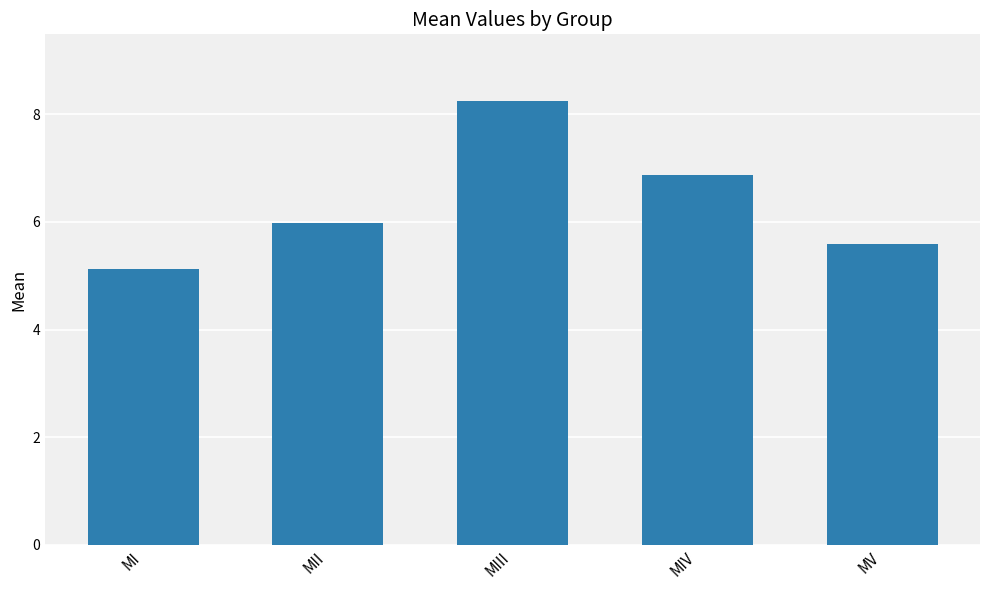

What is the sum of the values at MV and MI?

10.7